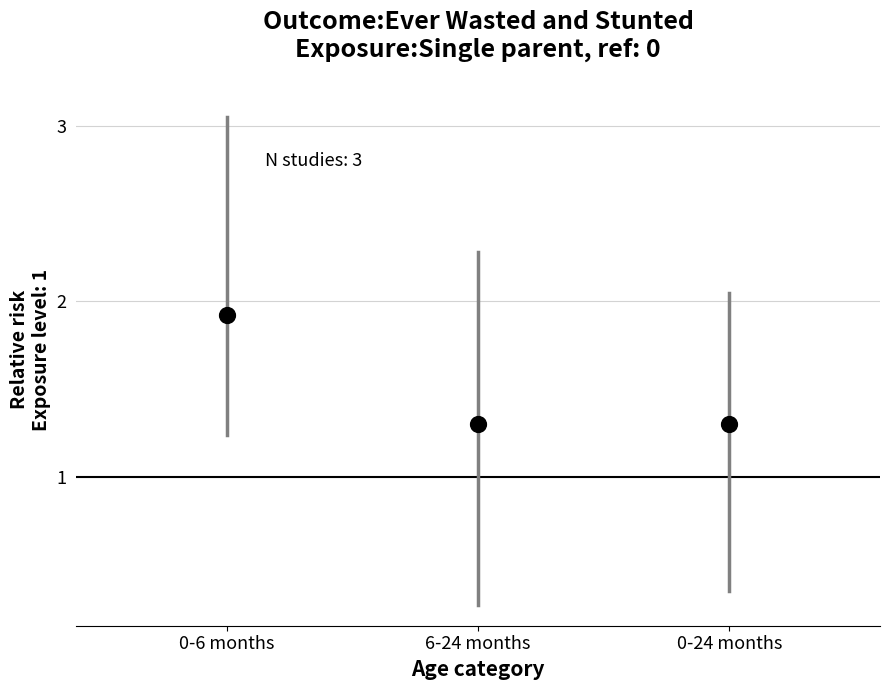

What is the range of Y values (max minus min)?

0.6